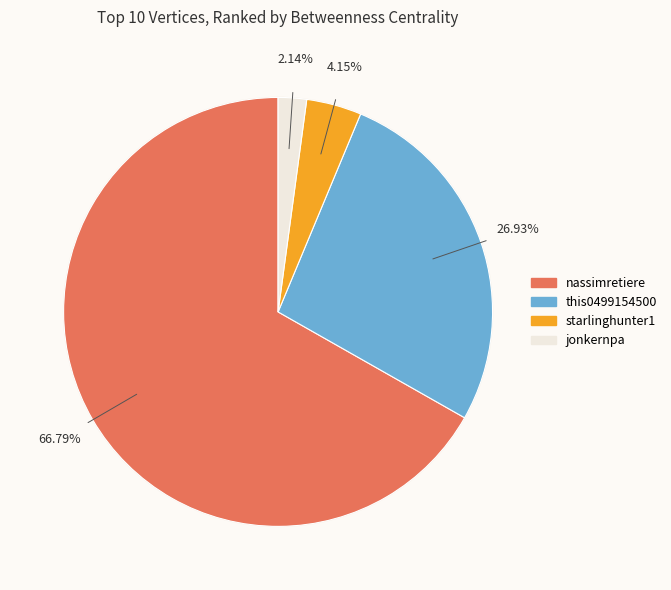

To the nearest percent, what portion does starlinghunter1 represent?

4%